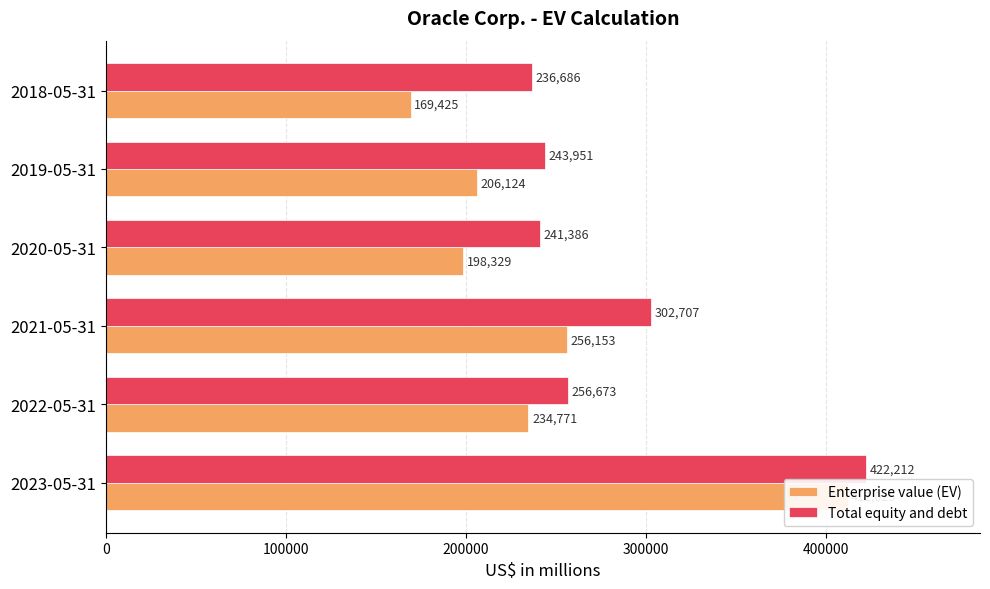

Is the value of Enterprise value (EV) at 2022-05-31 greater than the value of Total equity and debt at 2023-05-31?

No